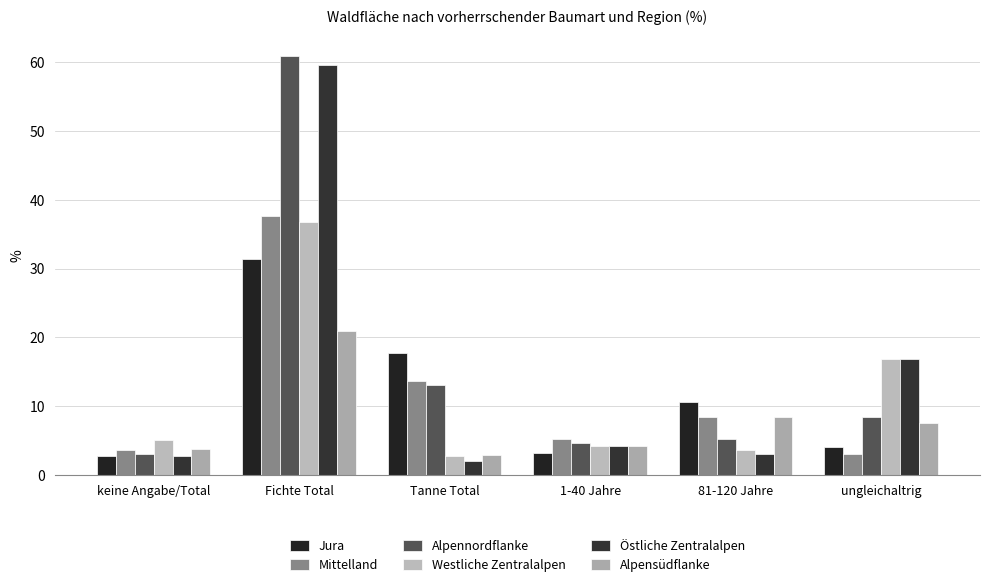

At which category is the sum across all series the highest?

Fichte Total